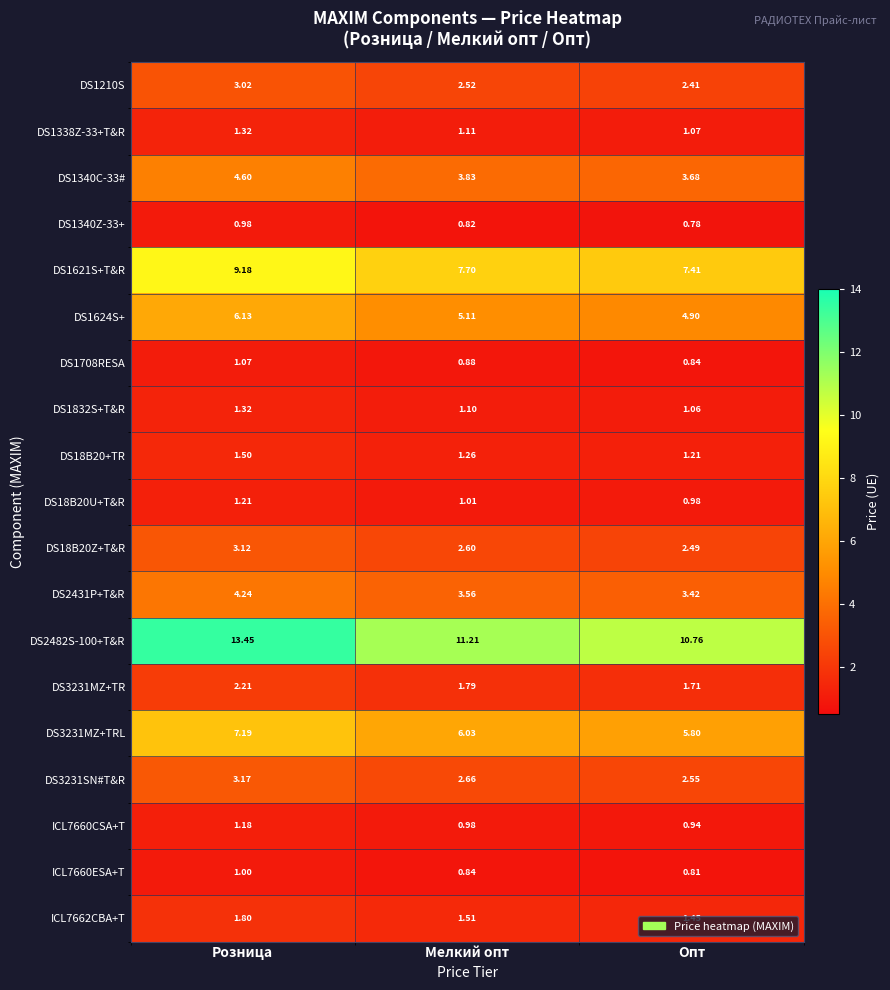

Where is DS1708RESA nearest to the value 0?

Опт